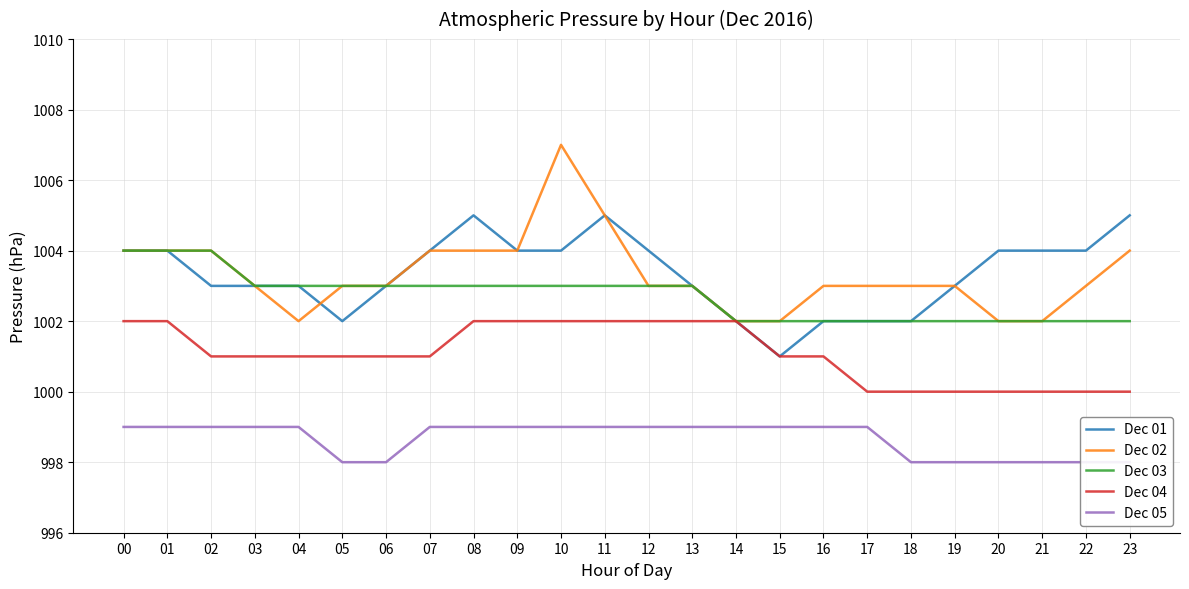

What is the difference between the maximum and minimum values in the Dec 04 series?

2